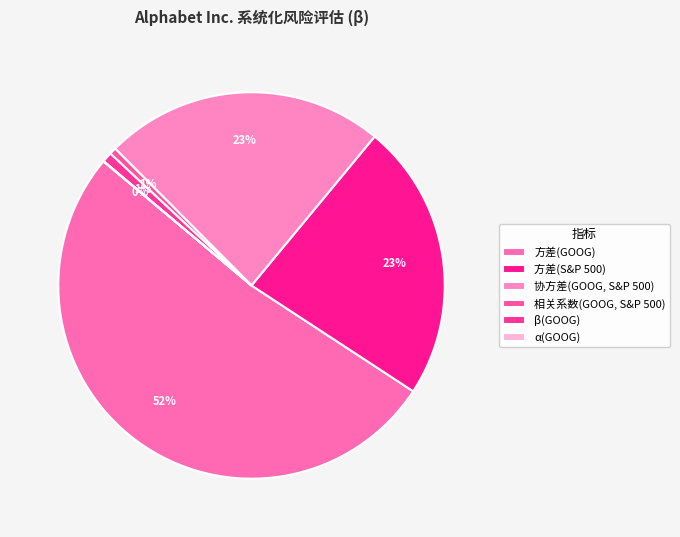

Which category has the smallest portion of the pie?

α(GOOG)